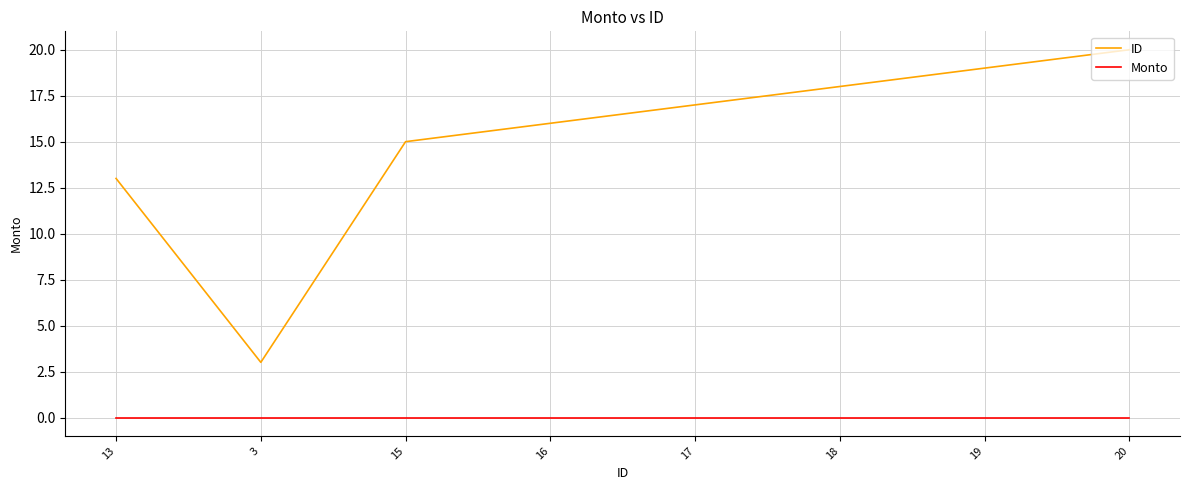

Reading right to left, list all the values displayed in this chart.

ID: 20=20	19=19	18=18	17=17	16=16	15=15	3=3	13=13
Monto: 20=0	19=0	18=0	17=0	16=0	15=0	3=0	13=0